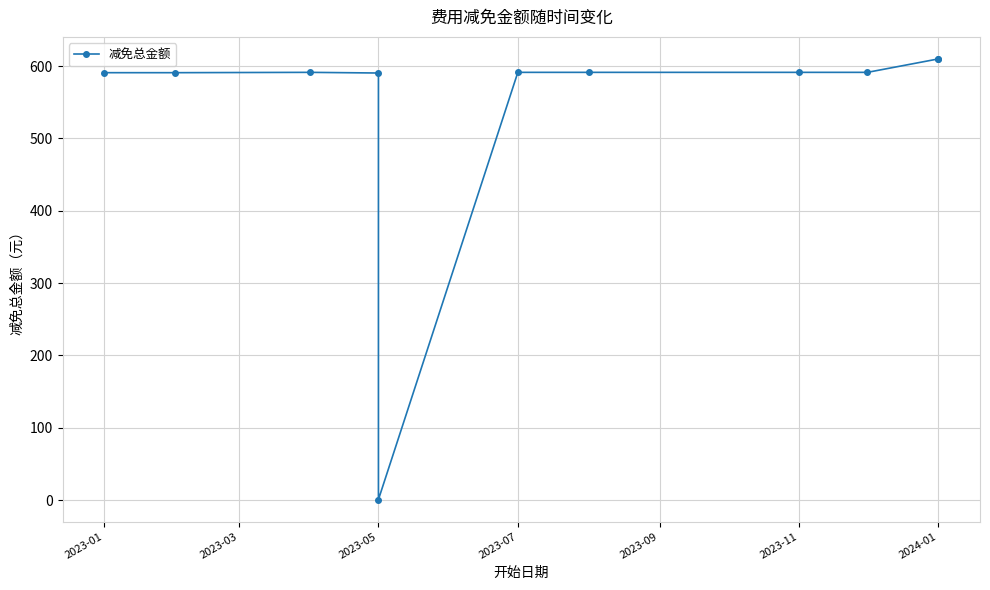

Is this an area chart (filled region under the line)?

No